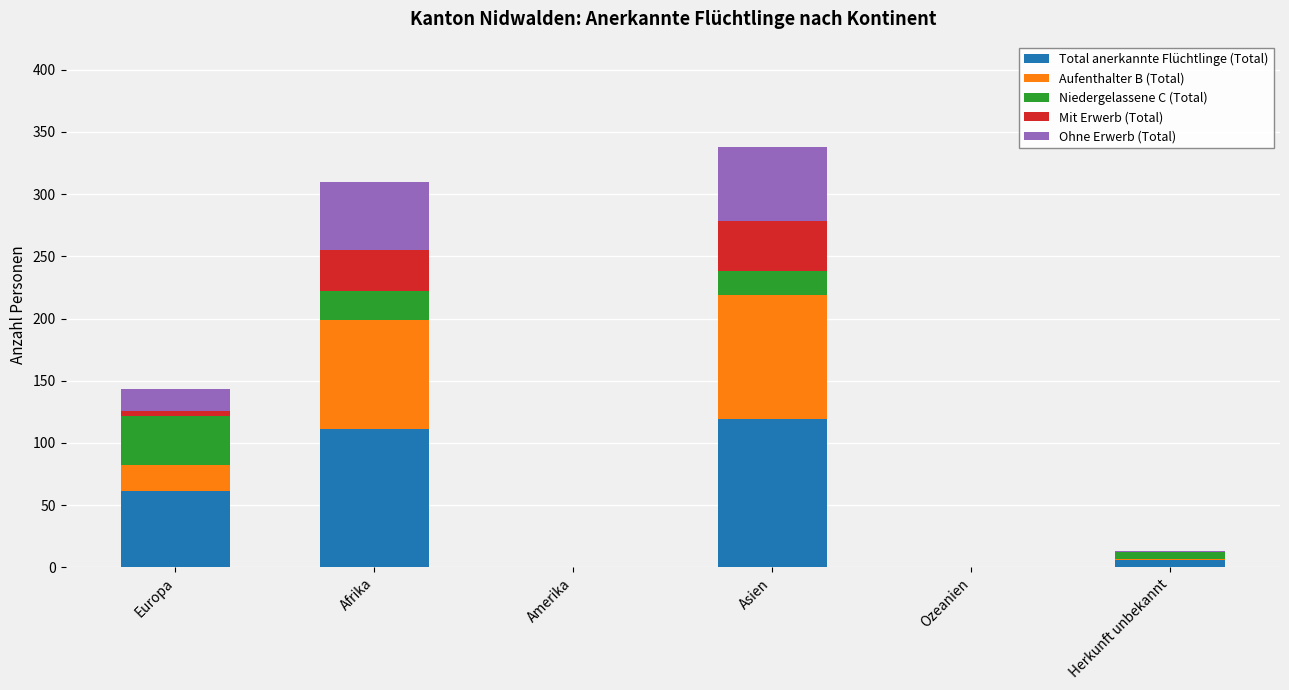

What is the highest value of the Total anerkannte Flüchtlinge (Total) series?

119